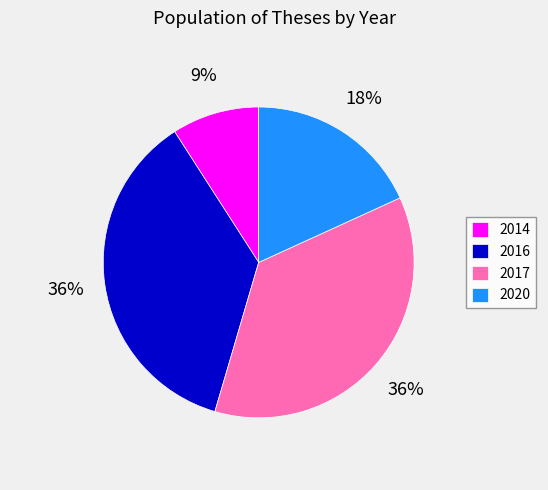

Is the sum of 2020 and 2017 greater than half?

Yes